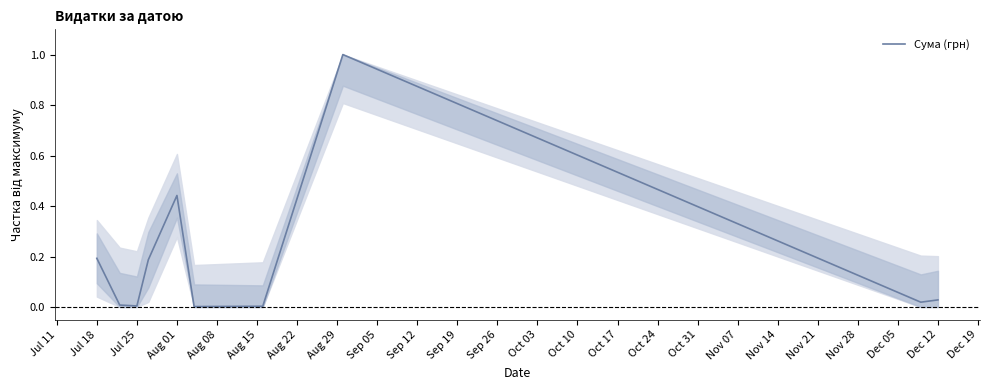

What is the maximum value shown in the chart?

1.0